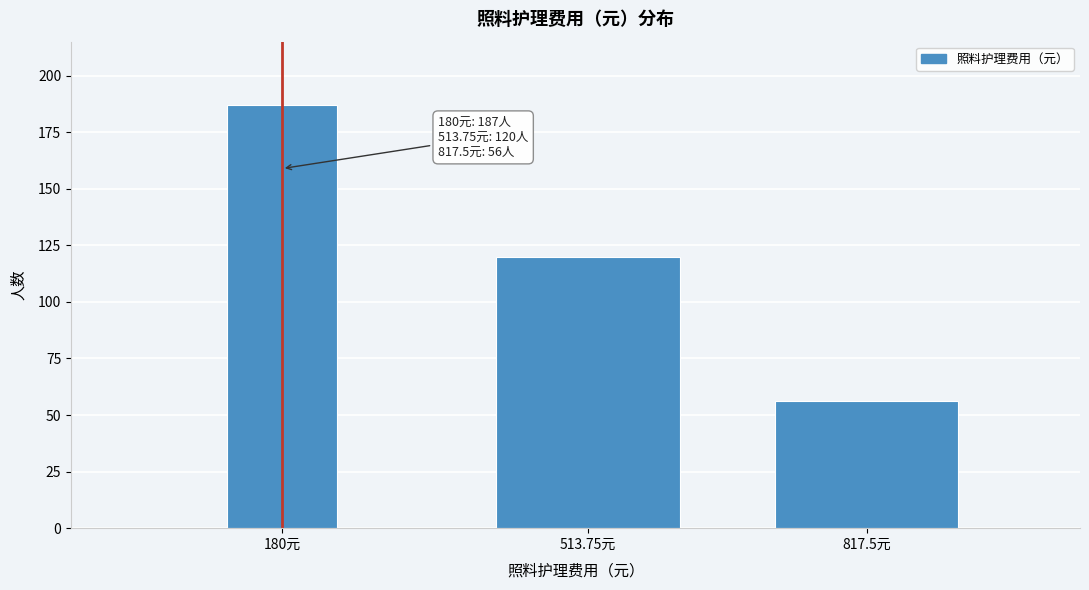

Reading right to left, extract all data points from this chart.

817.5元=56	513.75元=120	180元=187